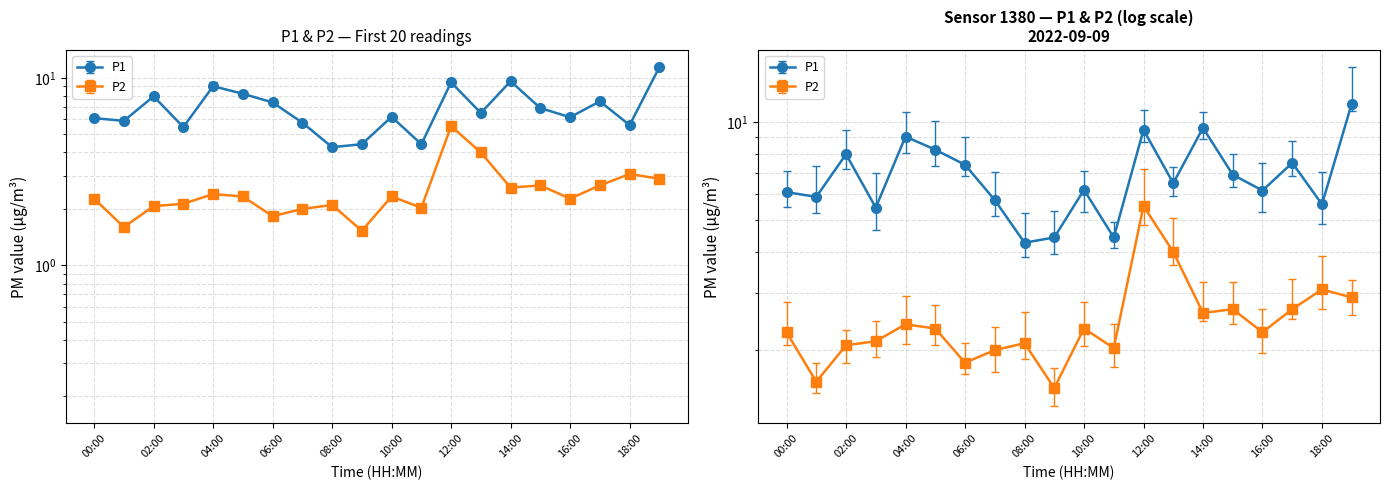

At how many categories does at least one series exceed 3?

20